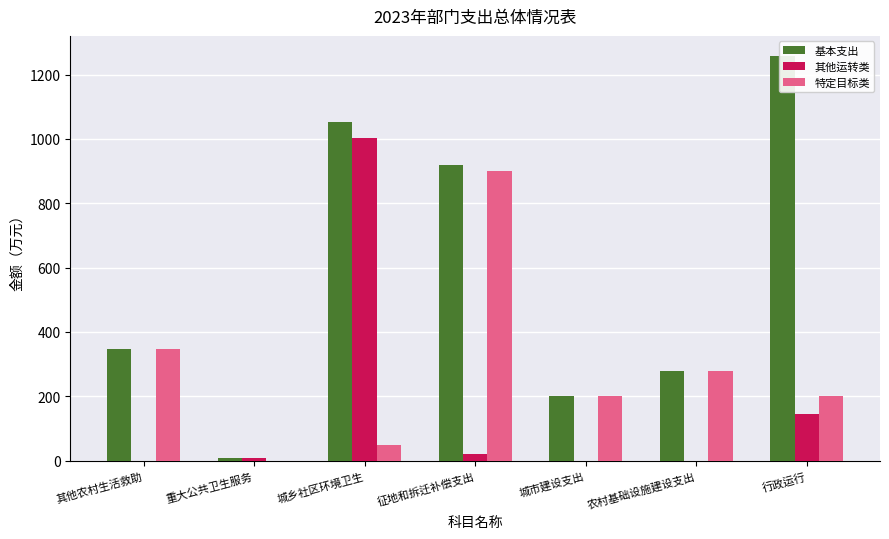

Is it true that 基本支出 equals 8.8 at 重大公共卫生服务?

True